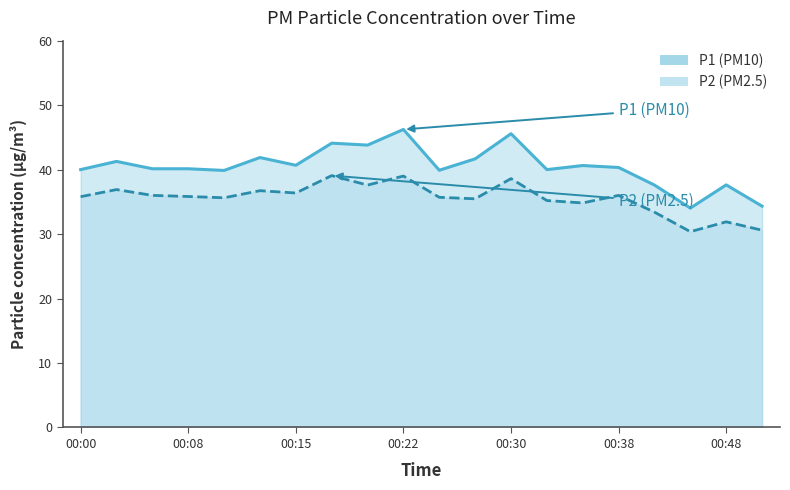

What is the minimum value shown in the chart?

30.4